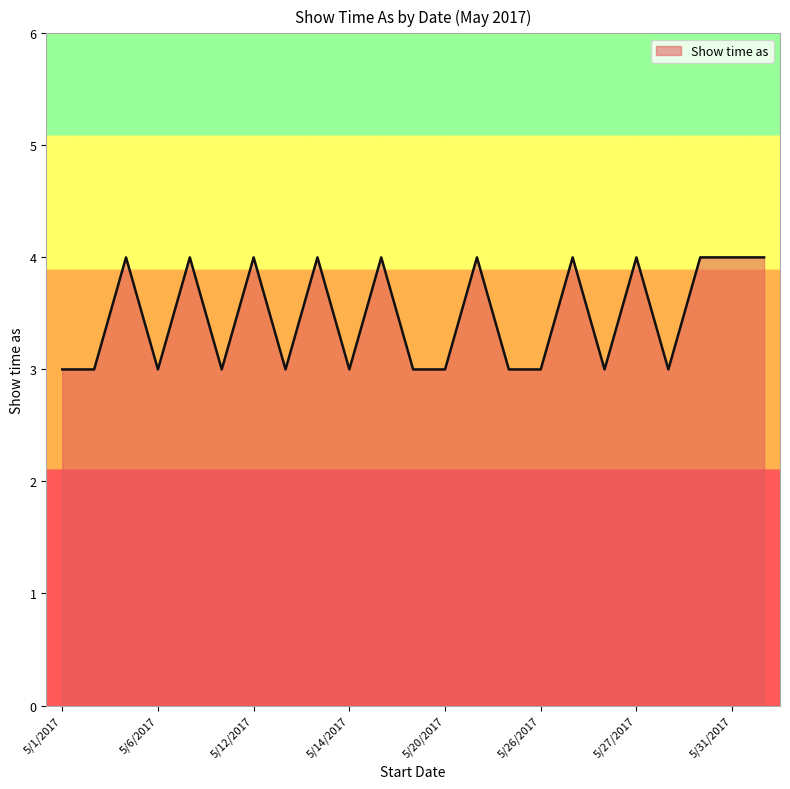

What is the minimum value shown in the chart?

3